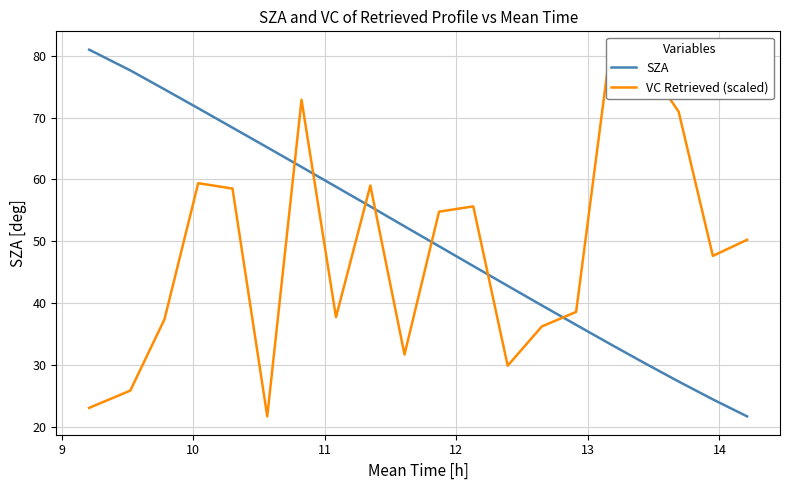

True or false: SZA has more than 2 interior local peaks.

False